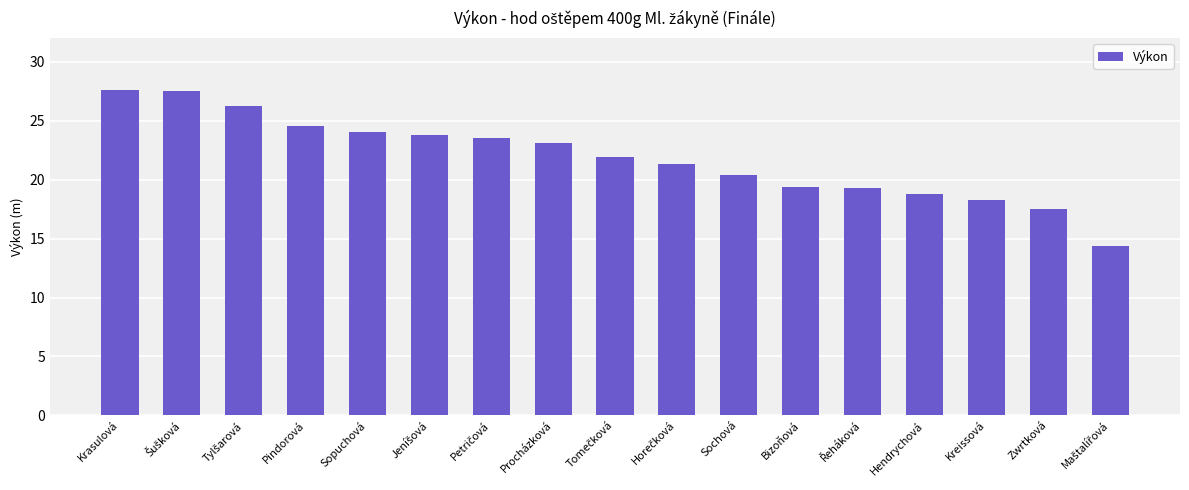

What is the average value?

21.9